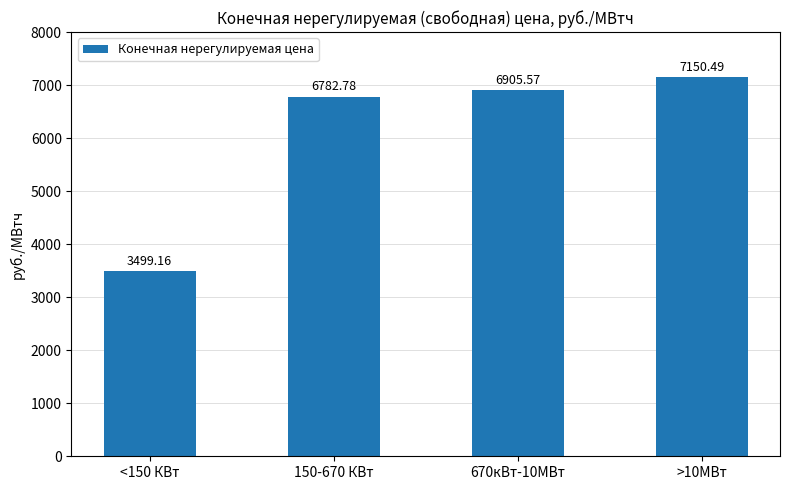

What is the approximate value at <150 КВт?

3499.2